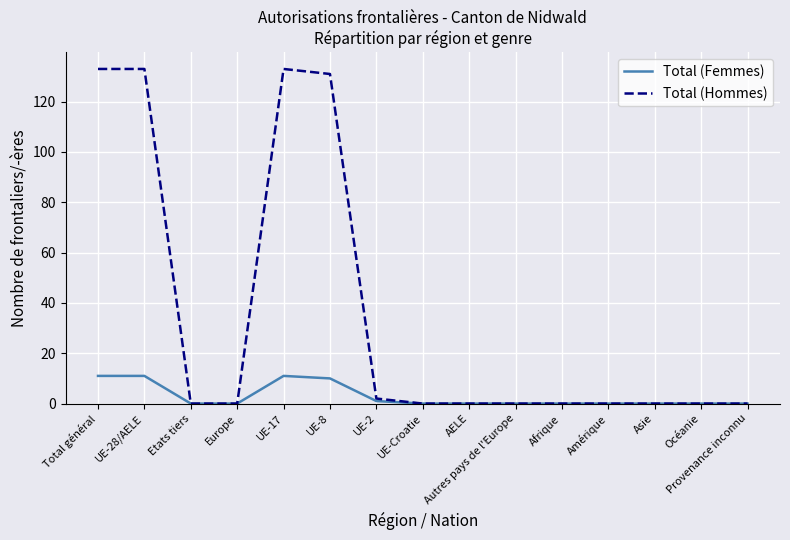

Reading left to right, extract all data points from this chart.

Total (Femmes): 11	11	0	0	11	10	1	0	0	0	0	0	0	0	0
Total (Hommes): 133	133	0	0	133	131	2	0	0	0	0	0	0	0	0